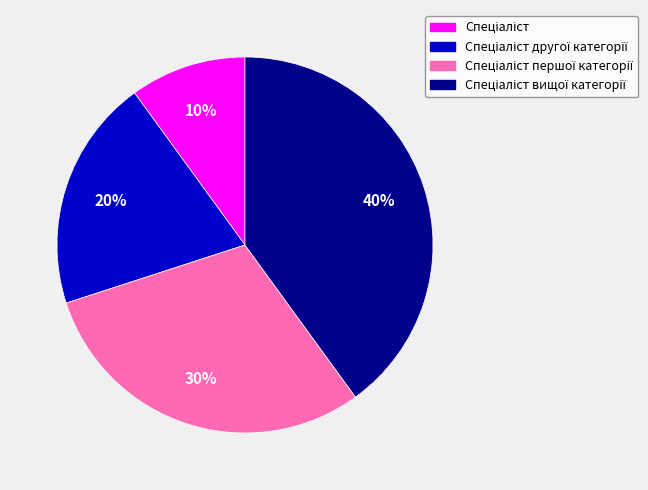

Does any single category account for the majority?

No